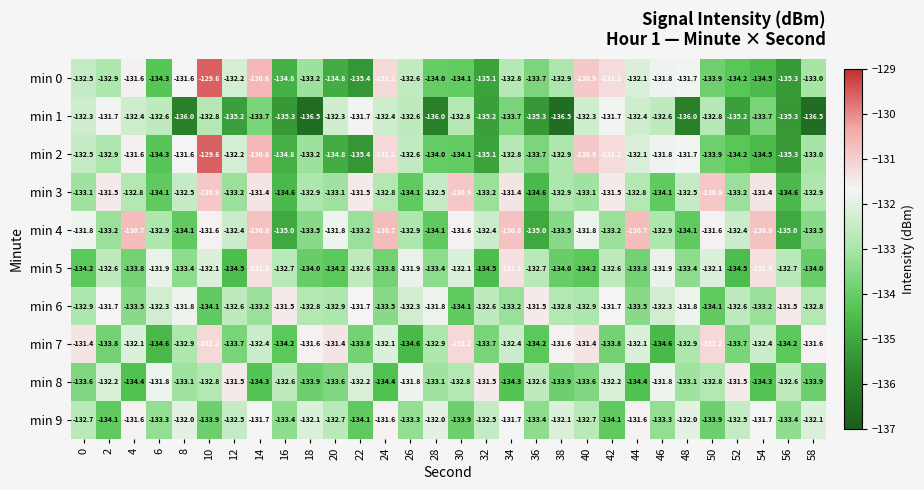

The min 2 series shows -184.0 at 0. True or false?

False